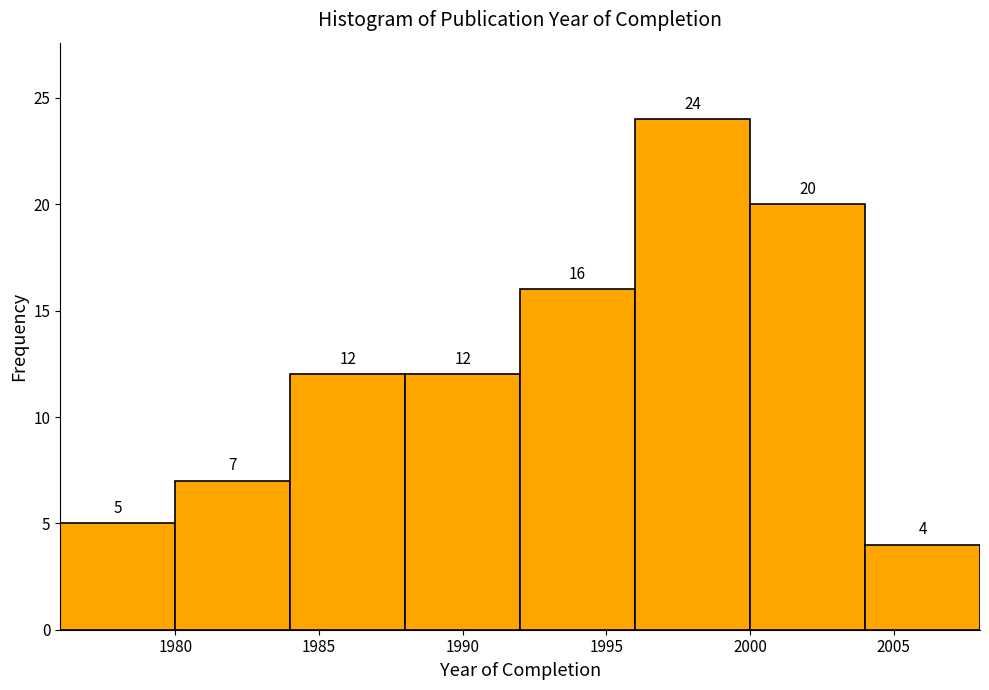

Which range on the x-axis has the tallest bar?

1996 to 2000